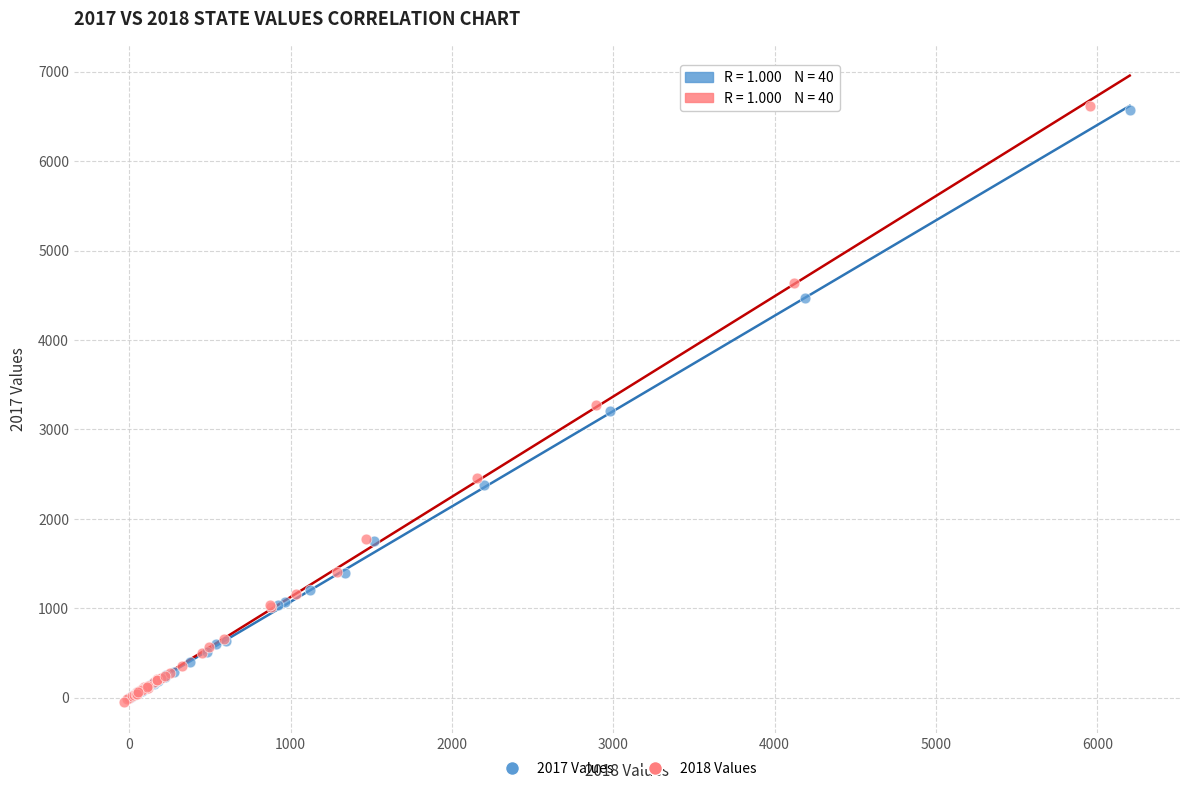

Which series has the largest Y range (max minus min)?

2018 Values